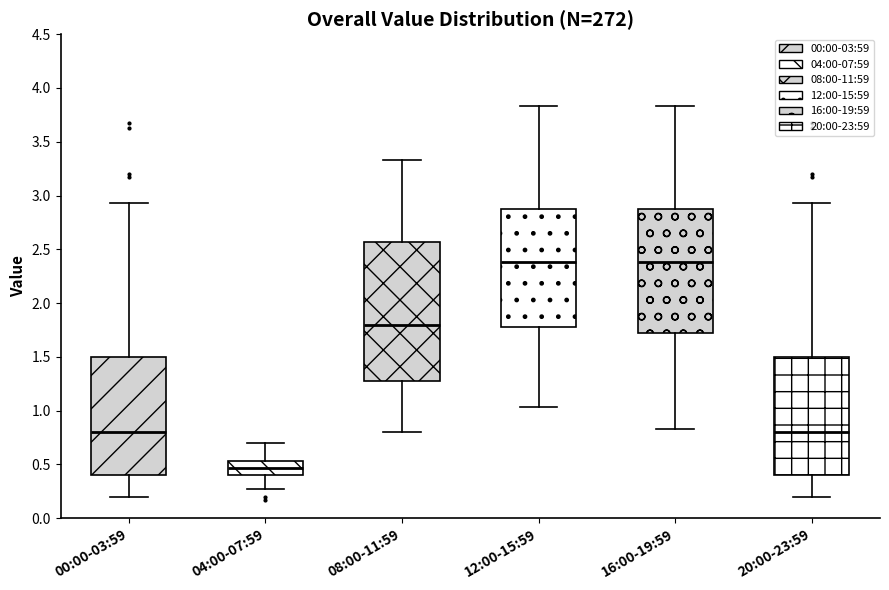

Which box is the tallest, from its lower edge to its upper edge?

08:00-11:59